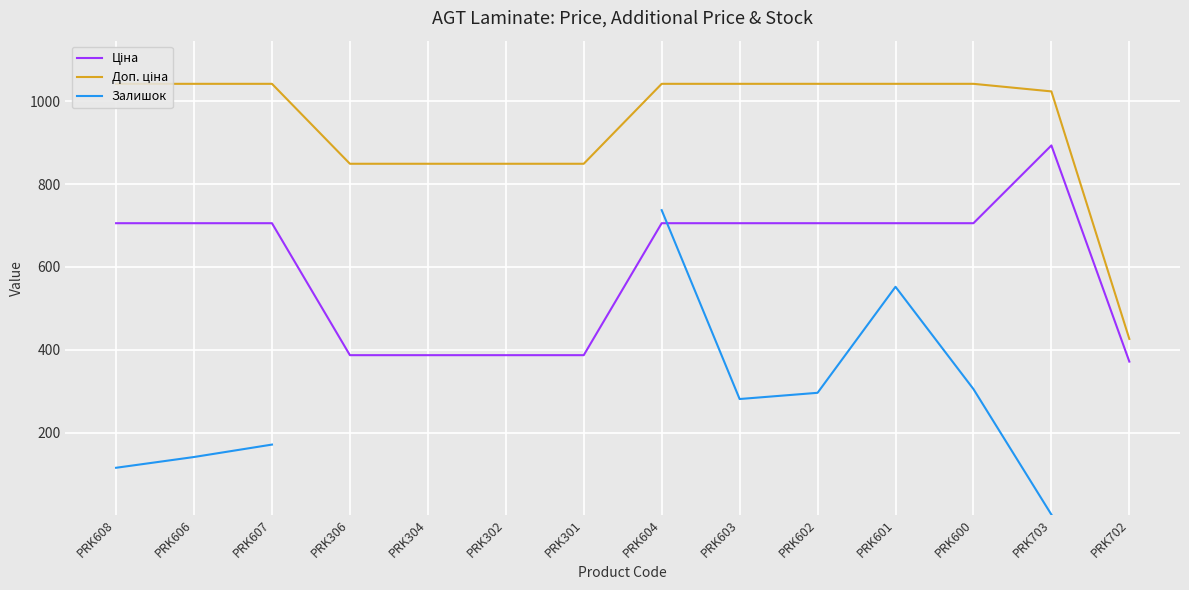

At which label does Залишок reach its peak?

PRK604